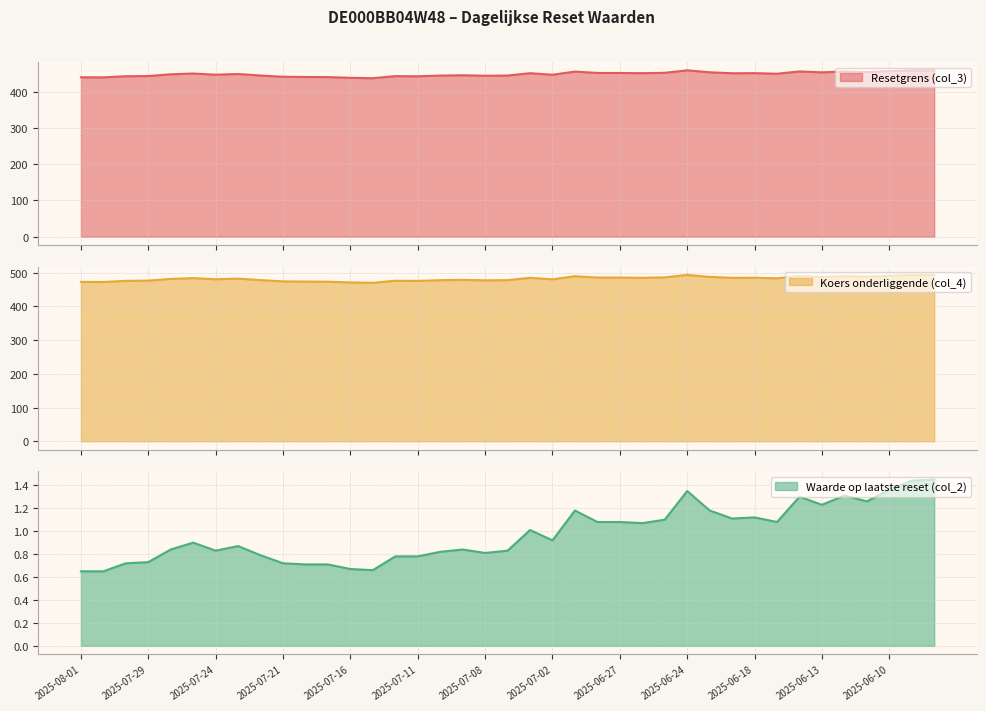

What is the sum of the Resetgrens (col_3) values at 2025-07-14 and 2025-06-11?

897.1